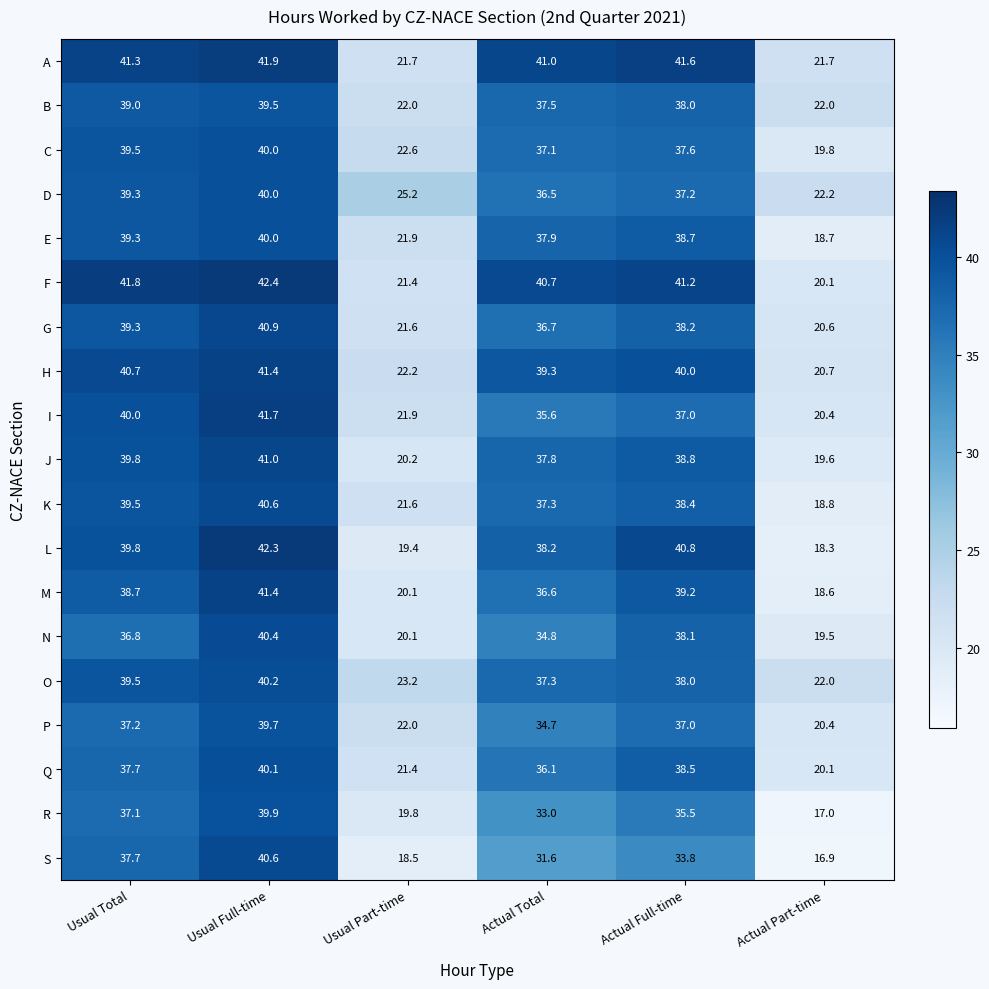

Count the number of categories in the chart.

6